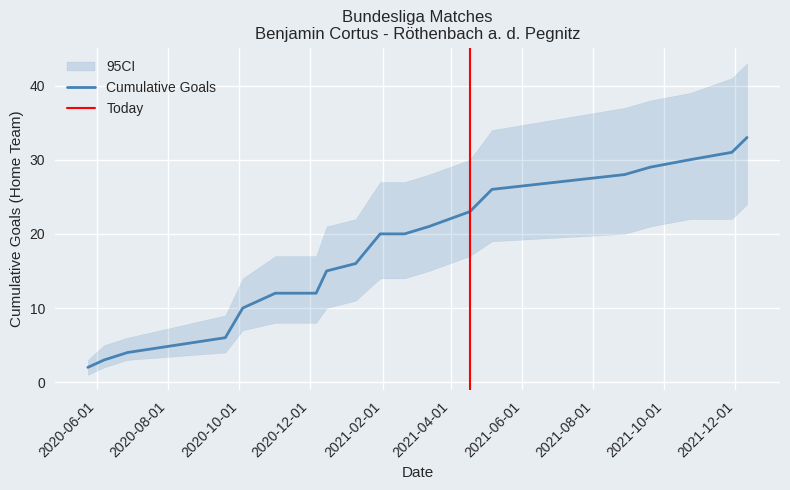

True or false: Goals_Home has a value of 3 at 12.

False